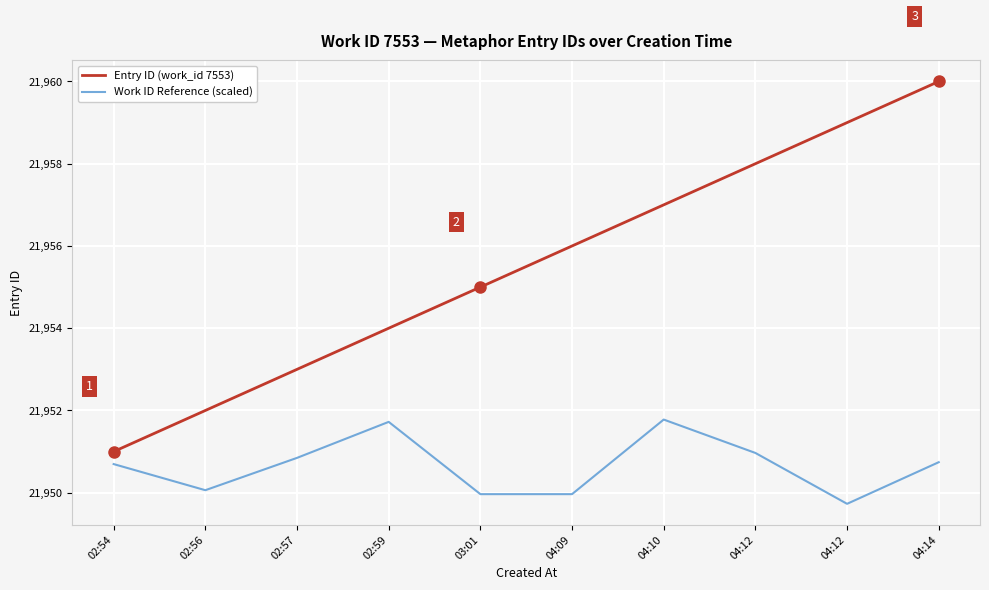

True or false: Work ID Reference (scaled) has a value of 21950.1 at 02:56.

True